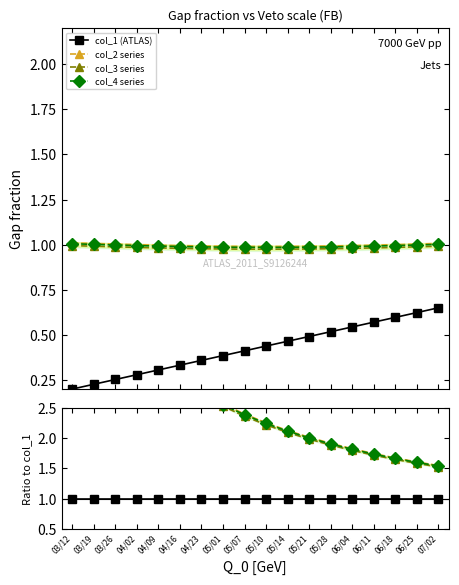

What are all the series names shown in the legend?

col_1 (ATLAS), col_2 series, col_3 series, col_4 series